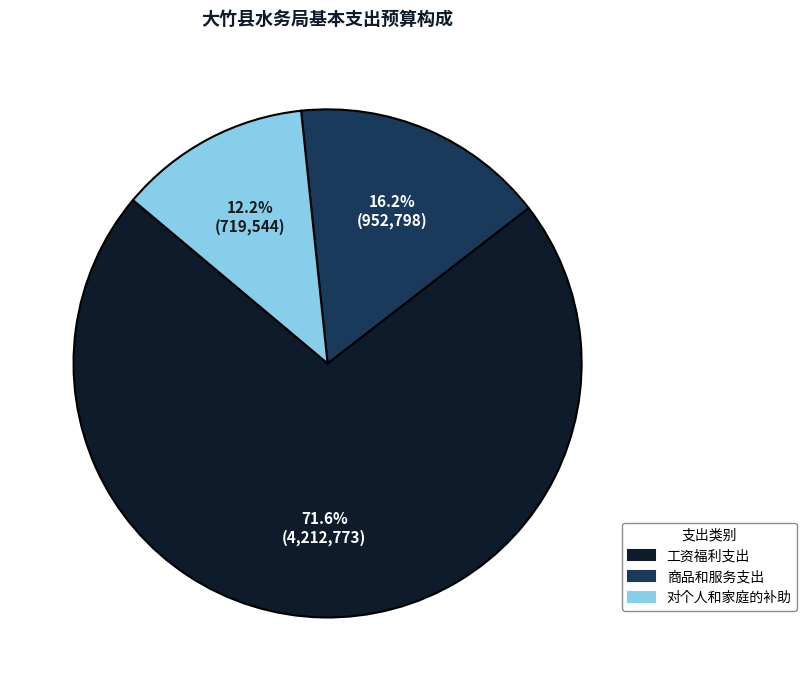

Which category has the biggest portion of the pie?

工资福利支出